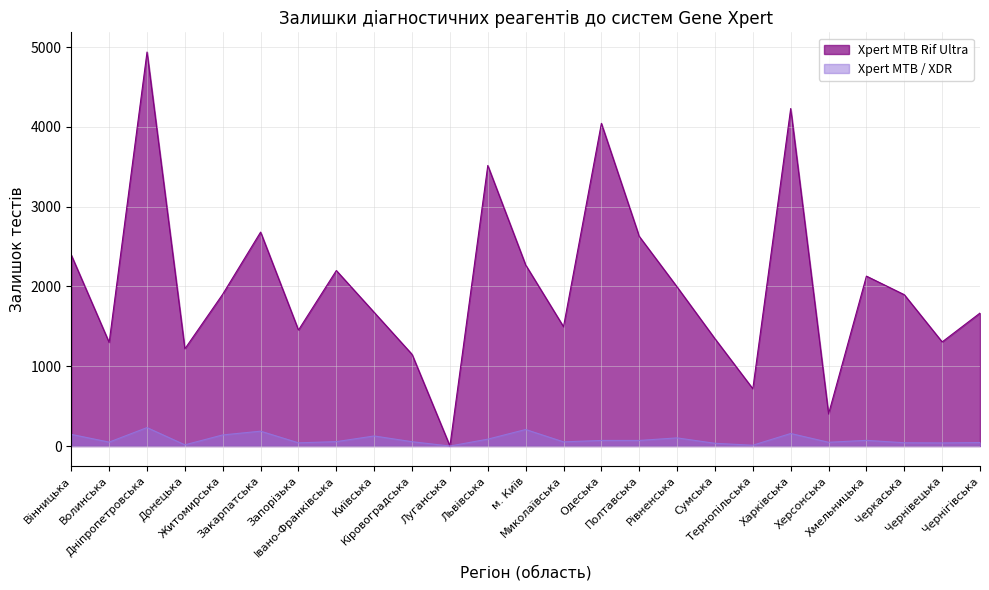

Is it true that Xpert MTB / XDR equals 70 at Одеська?

True